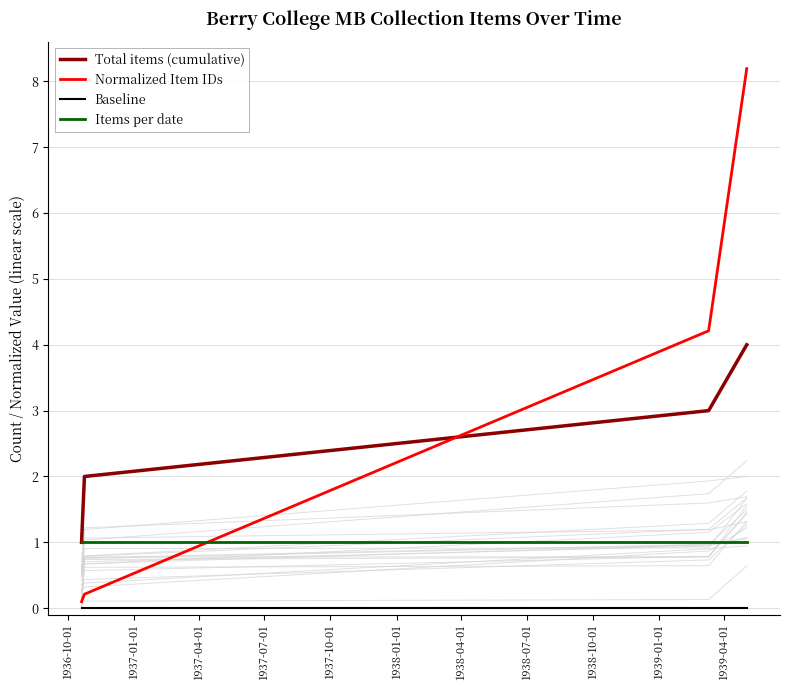

True or false: Baseline and Total items (cumulative) intersect in this chart.

False